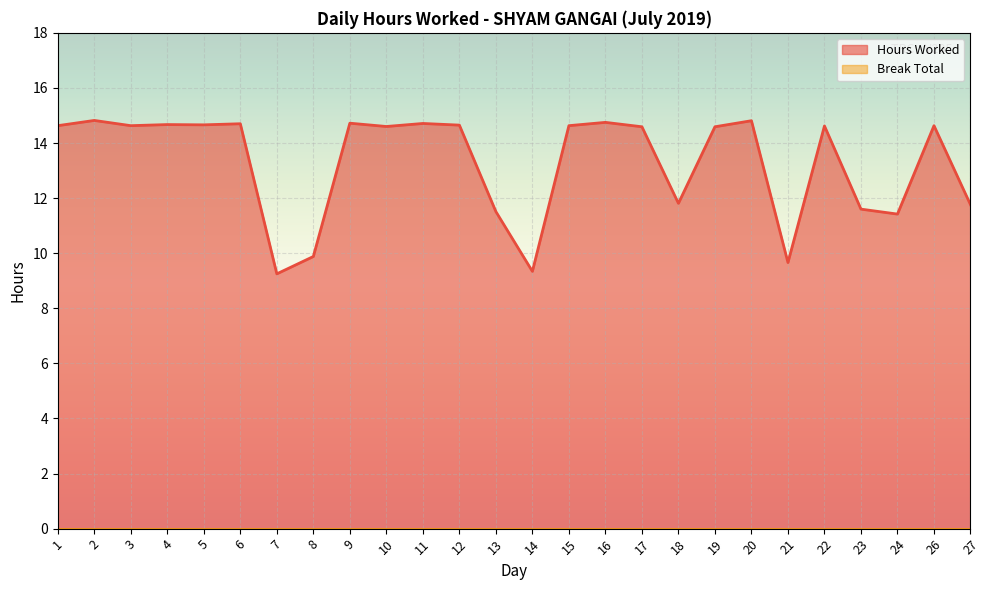

At which category does the chart reach its minimum across all series?

7